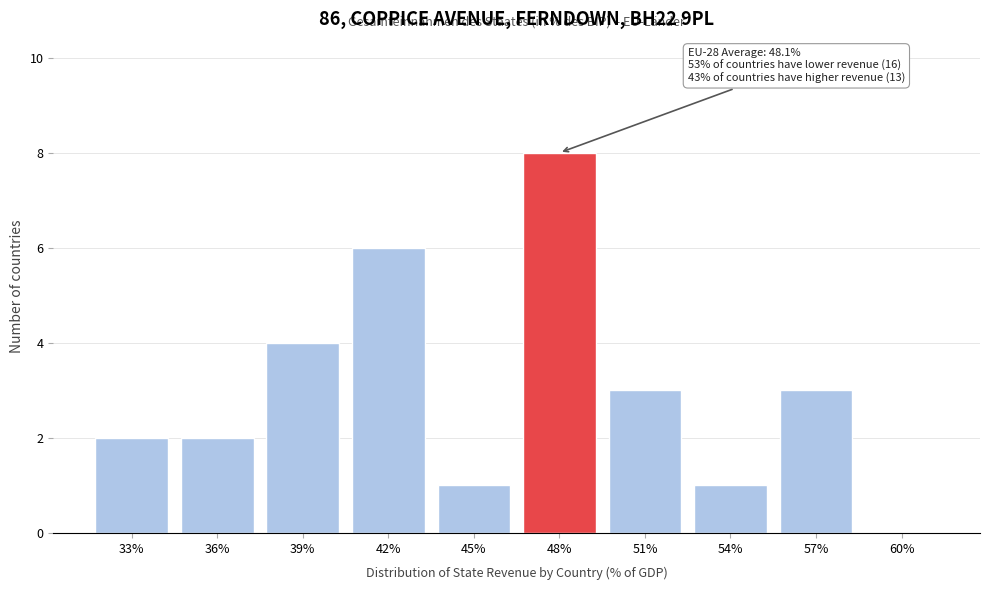

Reading left to right, what are all the values shown in this chart?

33%=2	36%=2	39%=4	42%=6	45%=1	48%=8	51%=3	54%=1	57%=3	60%=0